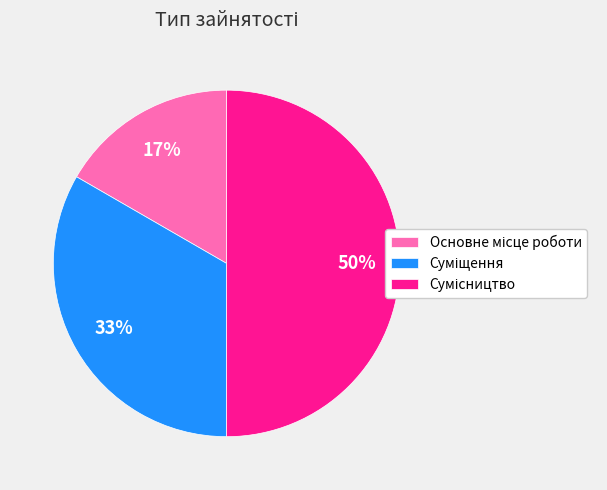

Count the number of slices in the pie.

3